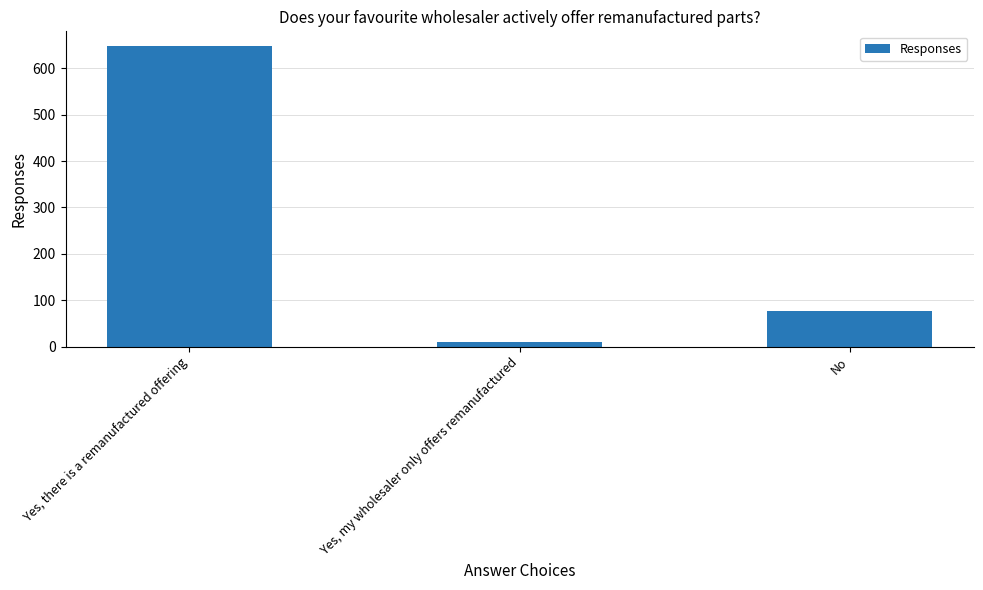

List the labels in order of value, largest first.

Yes, there is a remanufactured offering, No, Yes, my wholesaler only offers remanufactured